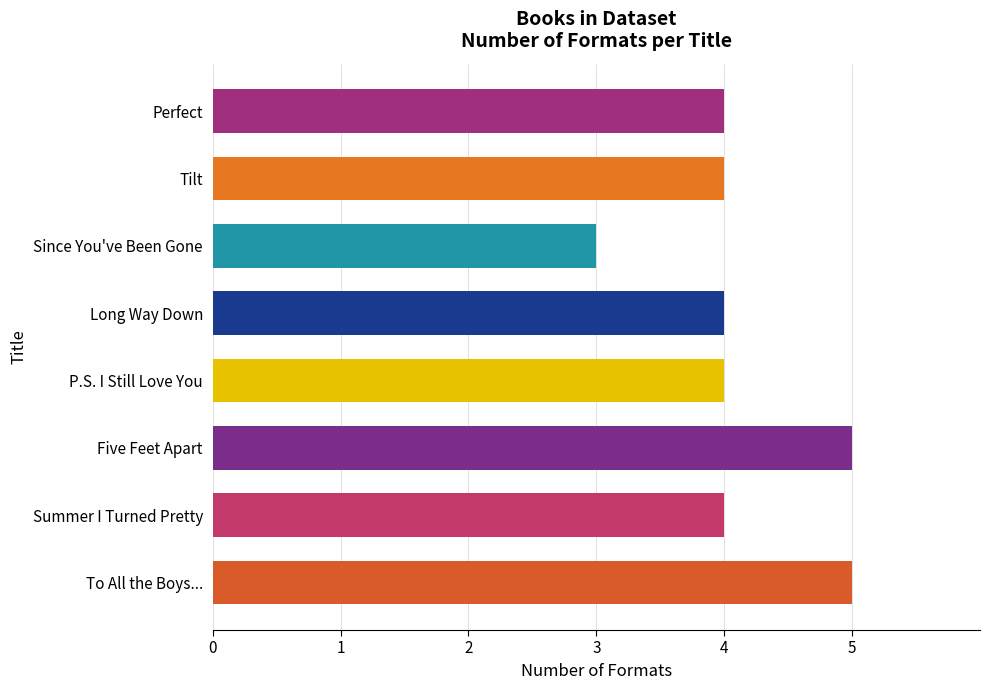

What is the minimum value shown in the chart?

3